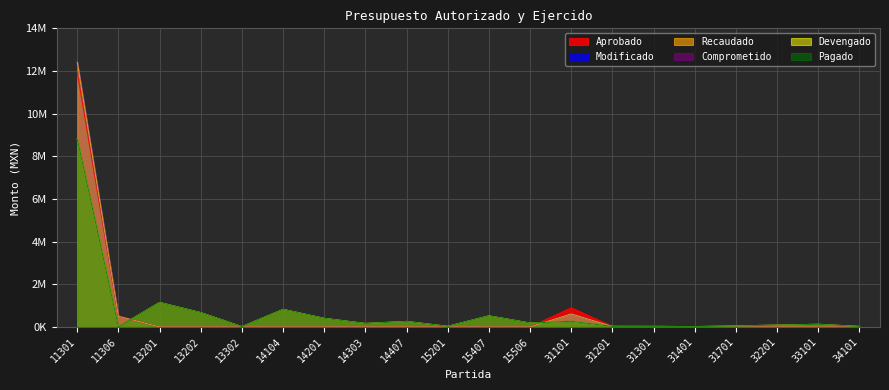

What is the maximum value for Devengado?

8809875.7